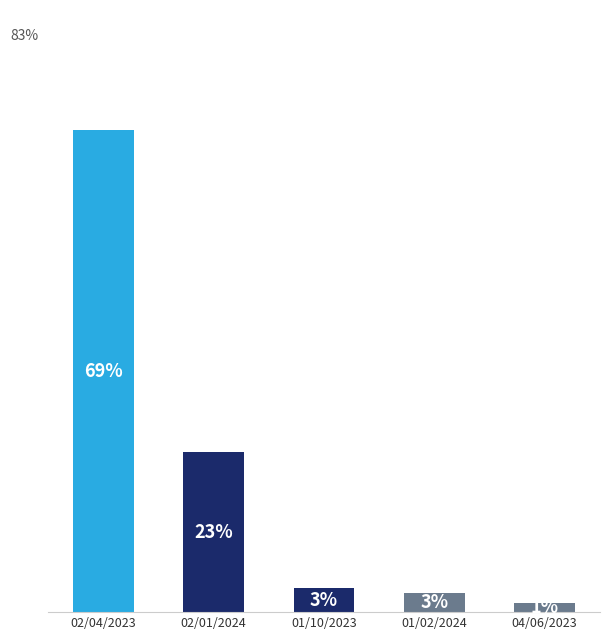

True or false: the data shows 69.4 at 02/04/2023.

True